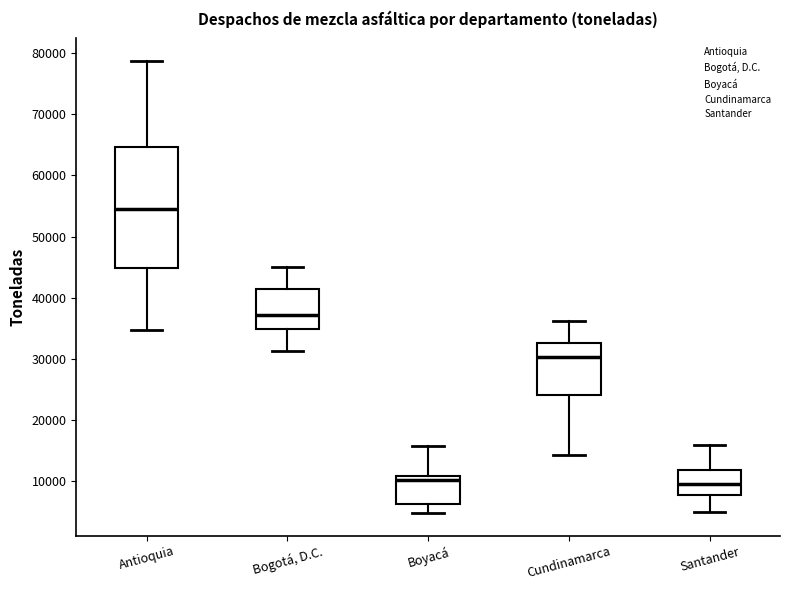

Reading left to right, read every box against the y-axis: the position of its median line, the range the box covers, and the ends of its whiskers. The values are not printed on the chart, so give them approximately, as read against the axis.

Antioquia: median 55000, box 45000 to 65000, whiskers 35000 to 79000
Bogotá, D.C.: median 37000, box 35000 to 41000, whiskers 31000 to 45000
Boyacá: median 10000, box 6000 to 11000, whiskers 5000 to 16000
Cundinamarca: median 30000, box 24000 to 33000, whiskers 14000 to 36000
Santander: median 9000, box 8000 to 12000, whiskers 5000 to 16000